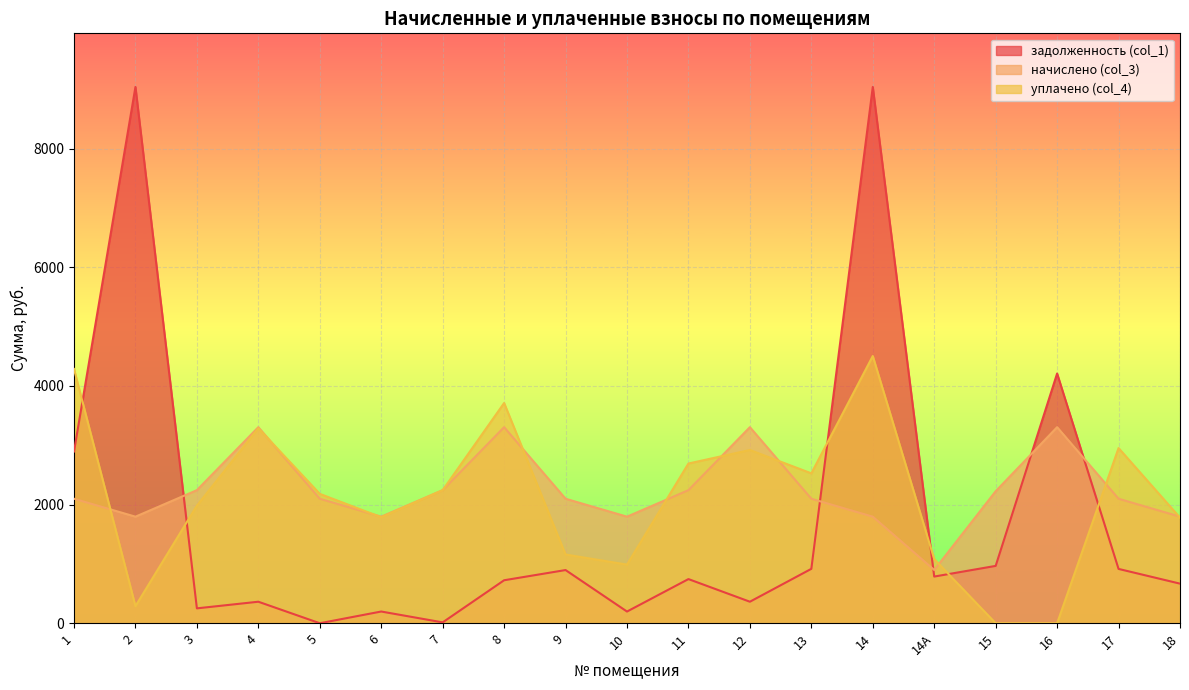

At which category is the sum across all series the highest?

14